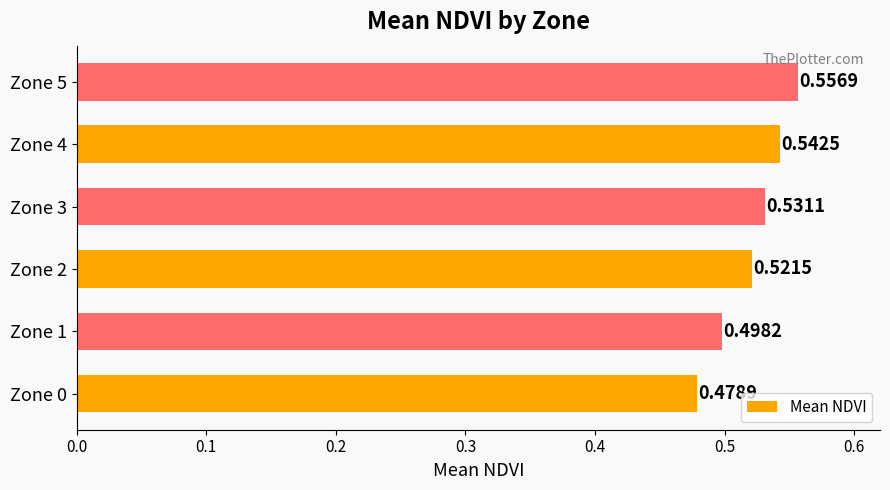

Rank the categories by value from highest to lowest.

Zone 5, Zone 4, Zone 3, Zone 2, Zone 1, Zone 0